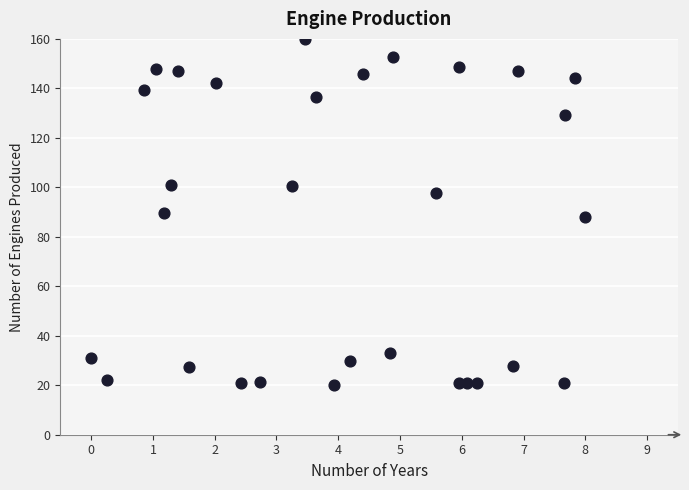

What is the range of Y values (max minus min)?

140.0